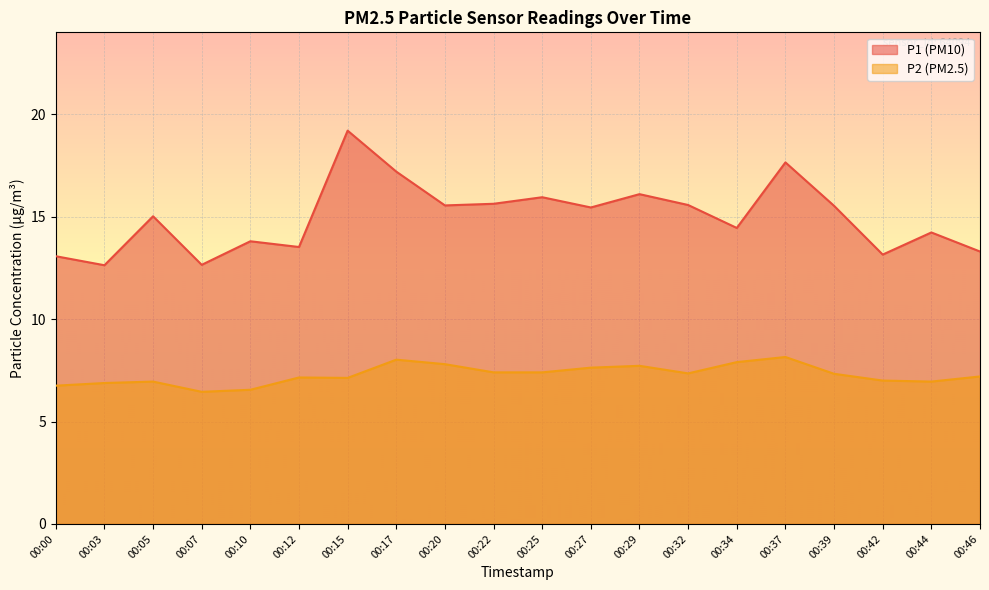

Between 00:07 and 00:15, which series saw the biggest shift?

P1 (PM10)